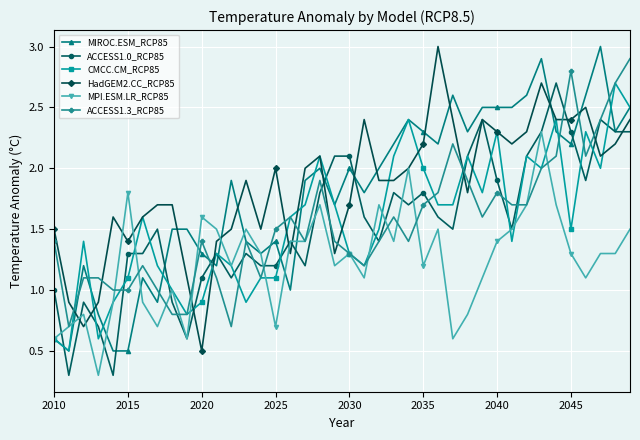

How many categories are shown in the chart?

40